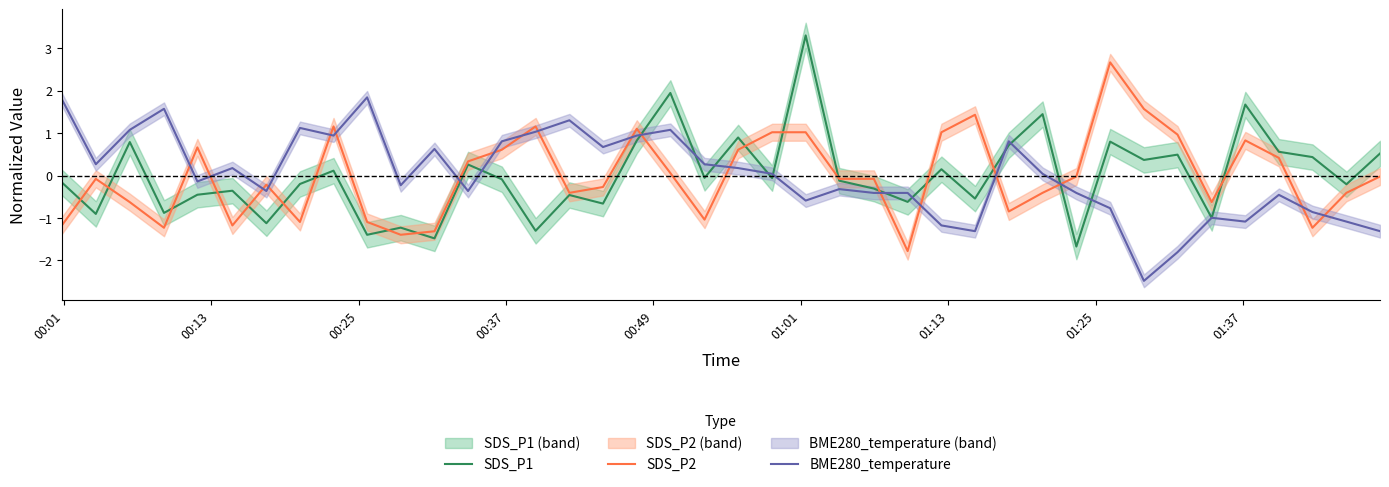

What is the highest value of the SDS_P2 series?

2.7